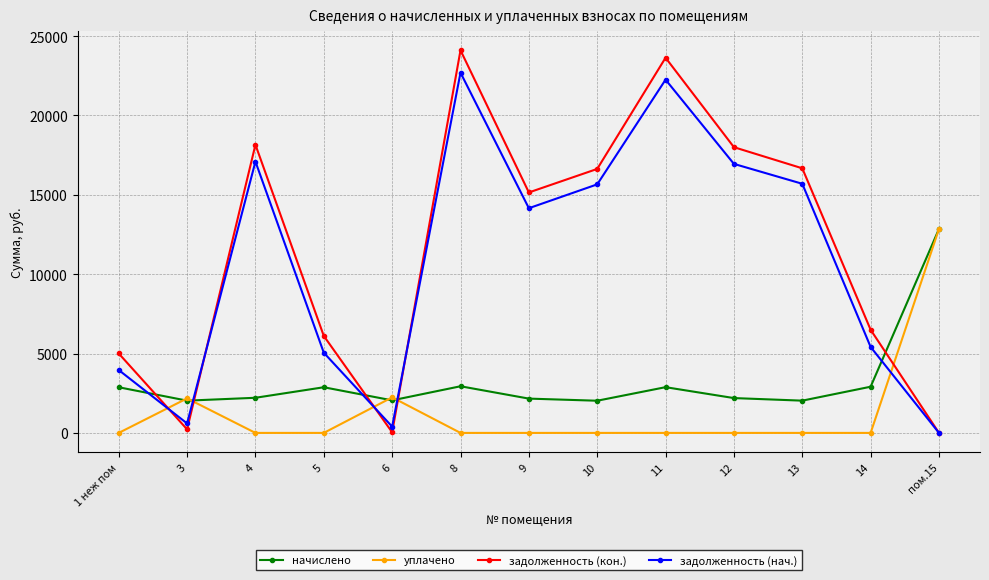

What is the label of the 5th point from the right?

11